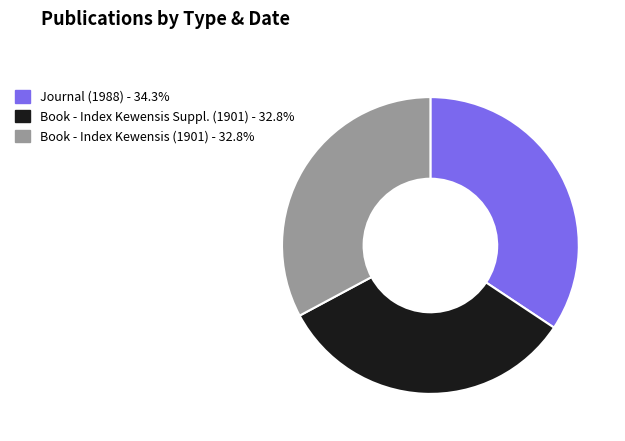

Is there a majority slice in this chart?

No